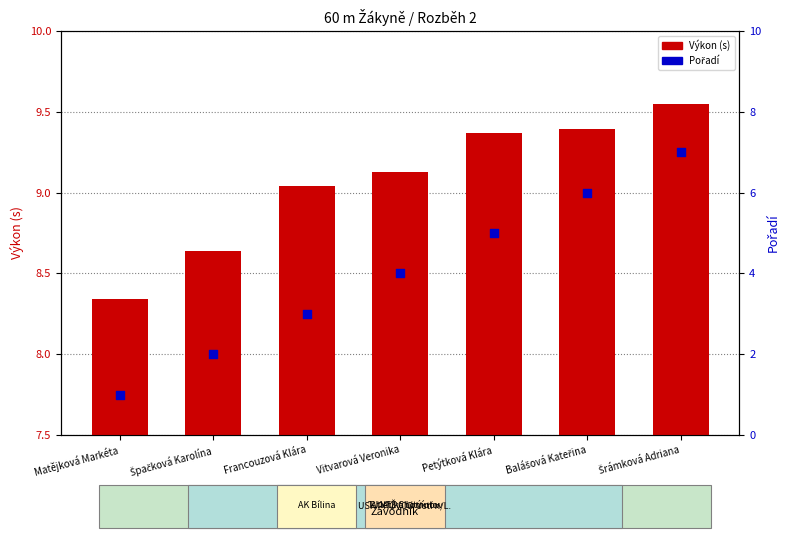

Which series reaches the minimum Y coordinate?

Pořadí